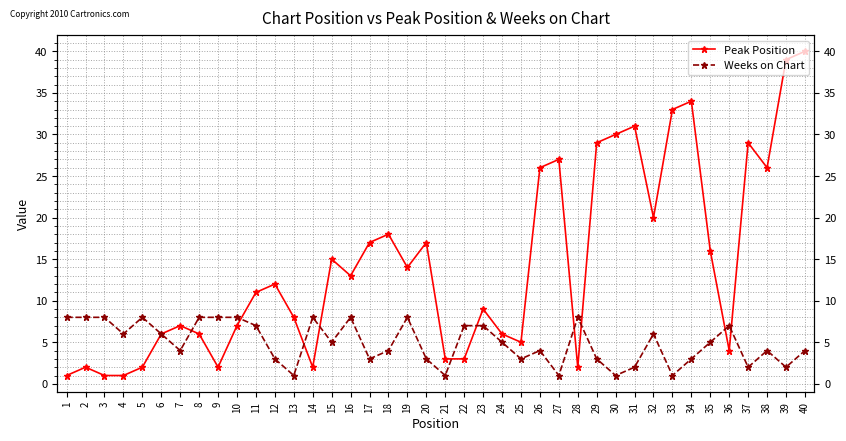

Reading left to right, list all the values displayed in this chart.

Peak Position: 1=1	2=2	3=1	4=1	5=2	6=6	7=7	8=6	9=2	10=7	11=11	12=12	13=8	14=2	15=15	16=13	17=17	18=18	19=14	20=17	21=3	22=3	23=9	24=6	25=5	26=26	27=27	28=2	29=29	30=30	31=31	32=20	33=33	34=34	35=16	36=4	37=29	38=26	39=39	40=40
Weeks on Chart: 1=8	2=8	3=8	4=6	5=8	6=6	7=4	8=8	9=8	10=8	11=7	12=3	13=1	14=8	15=5	16=8	17=3	18=4	19=8	20=3	21=1	22=7	23=7	24=5	25=3	26=4	27=1	28=8	29=3	30=1	31=2	32=6	33=1	34=3	35=5	36=7	37=2	38=4	39=2	40=4